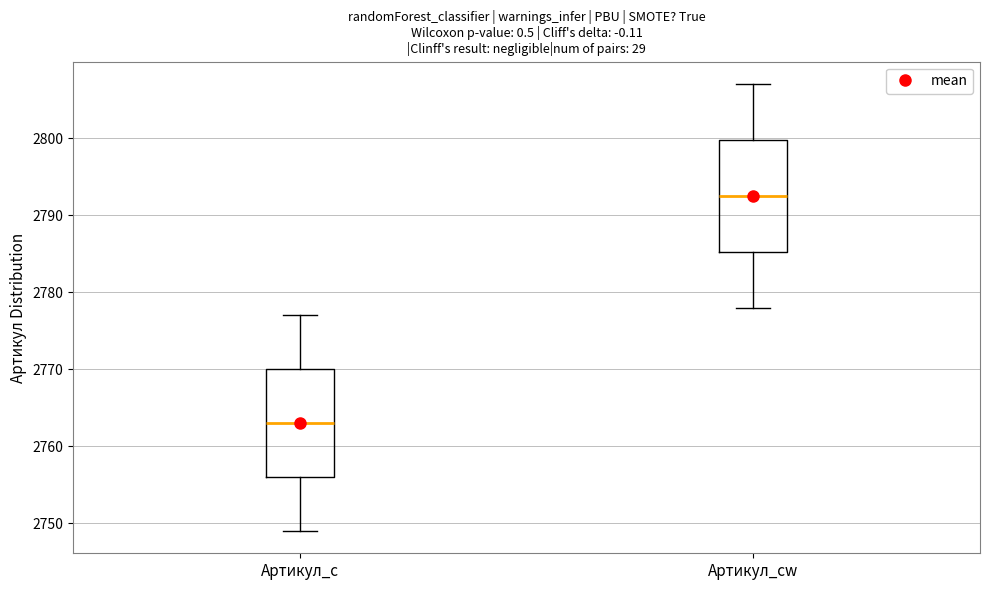

Reading left to right, read every box against the y-axis: the position of its median line, the range the box covers, and the ends of its whiskers. The values are not printed on the chart, so give them approximately, as read against the axis.

Артикул_c: median 2763, box 2756 to 2770, whiskers 2749 to 2777
Артикул_cw: median 2793, box 2785 to 2800, whiskers 2778 to 2807